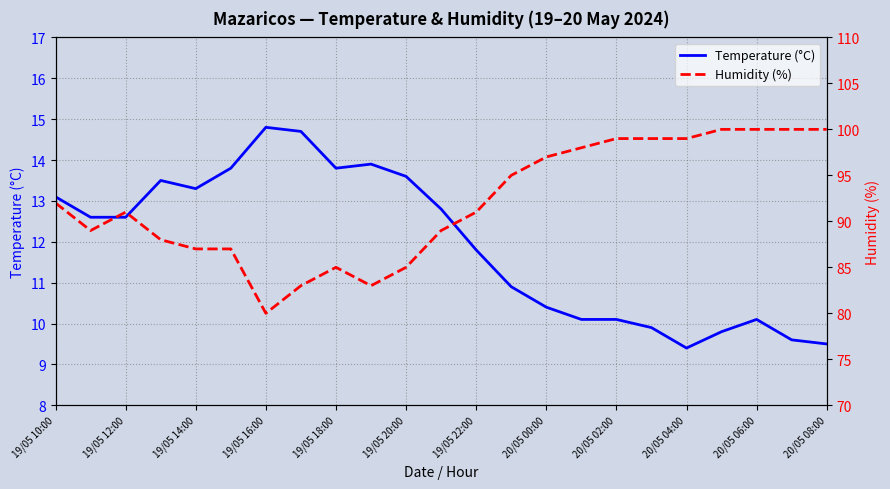

True or false: Temperature (°C) and Humidity (%) cross at least once.

False